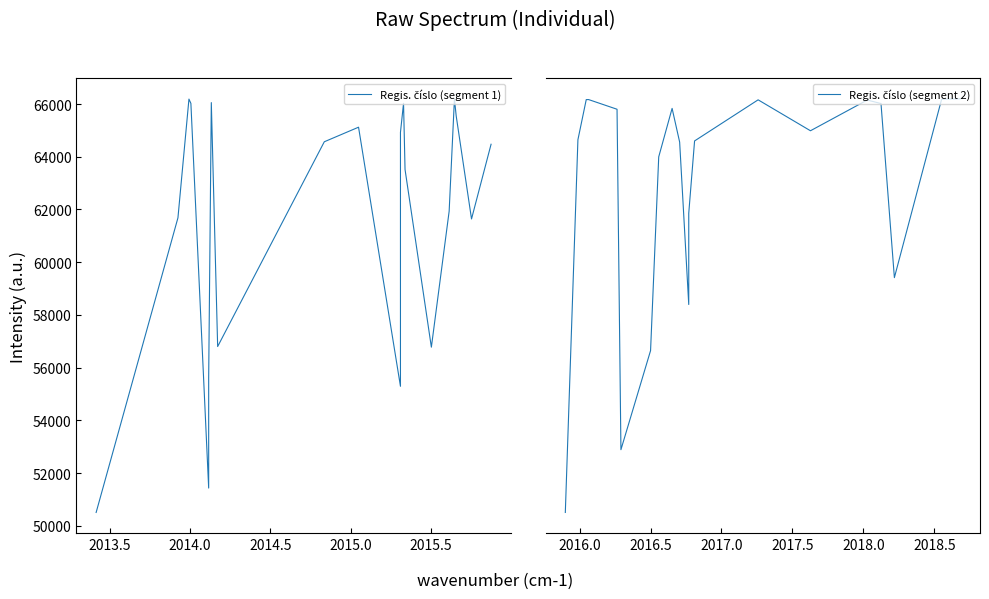

What is the lowest value of the Regis. číslo (segment 2) series?

50756